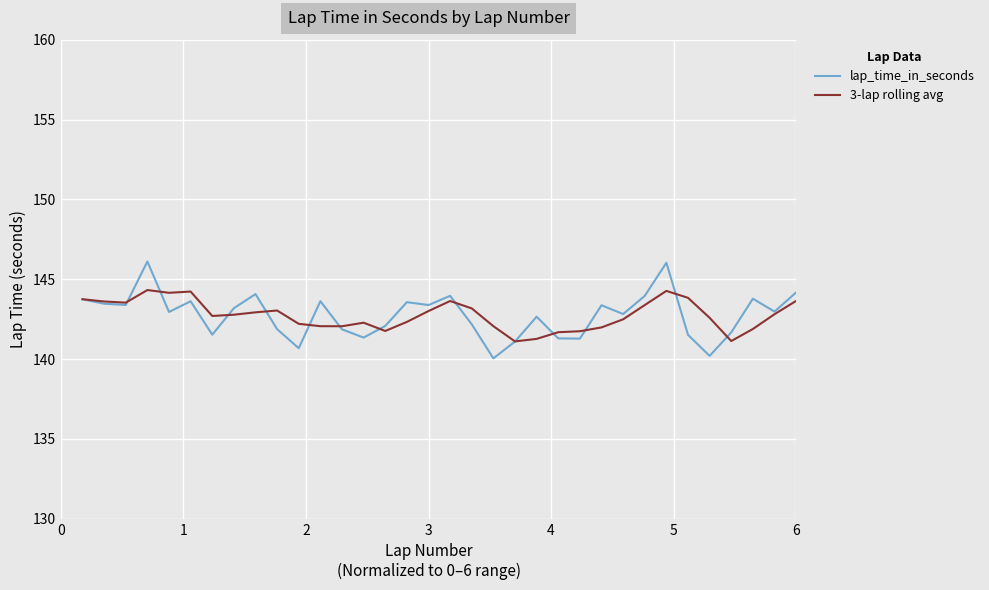

Which series has the largest range (max minus min)?

lap_time_in_seconds